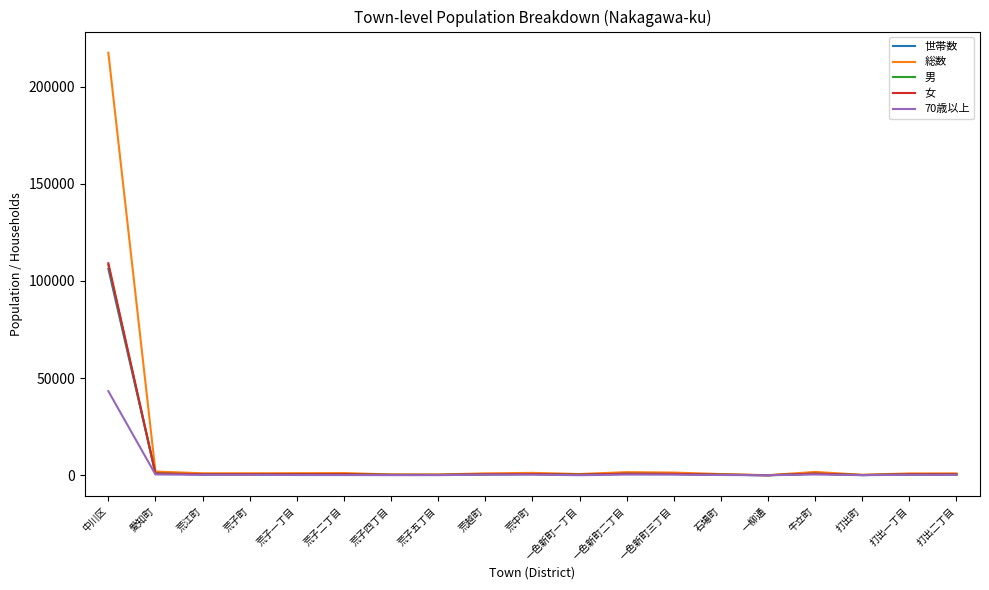

Which series has the largest total across all categories?

総数